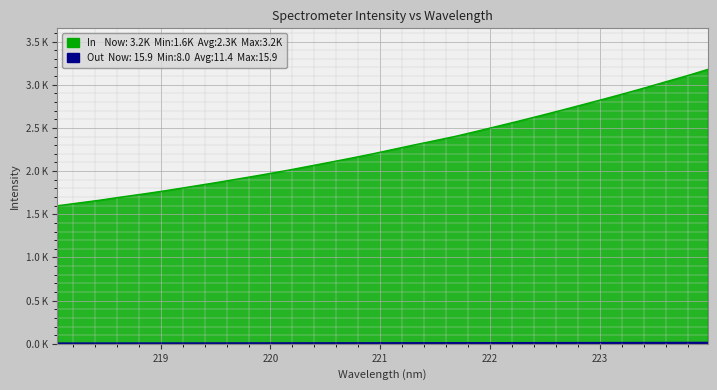

Between 222.8355 and 220.9264, which is larger?

222.8355